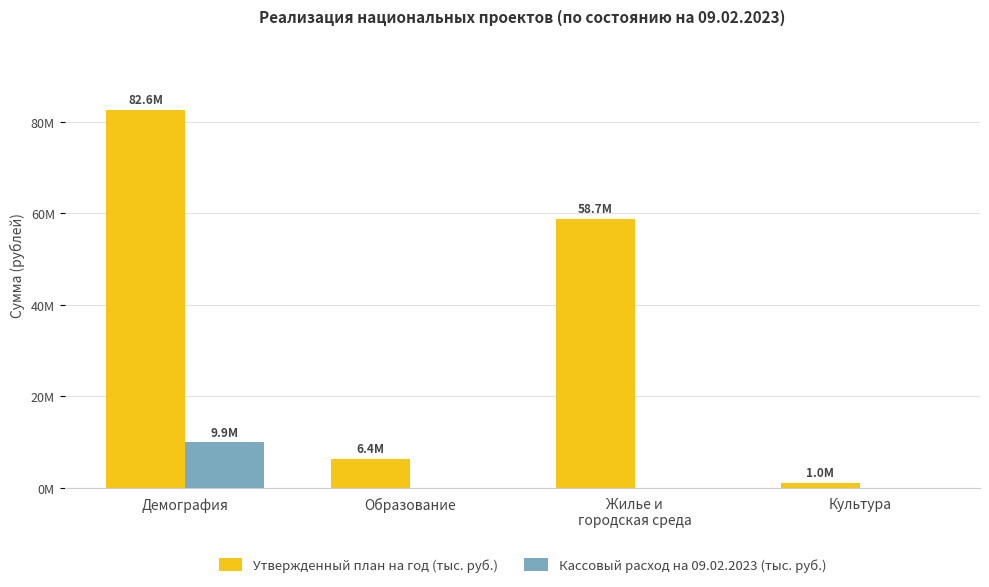

Are the bars grouped side by side (vs. stacked)?

Yes